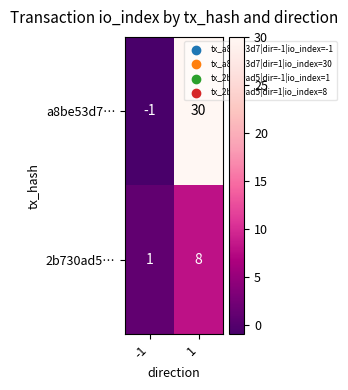

The value of 2b730ad5… at -1 is 2. True or false?

False